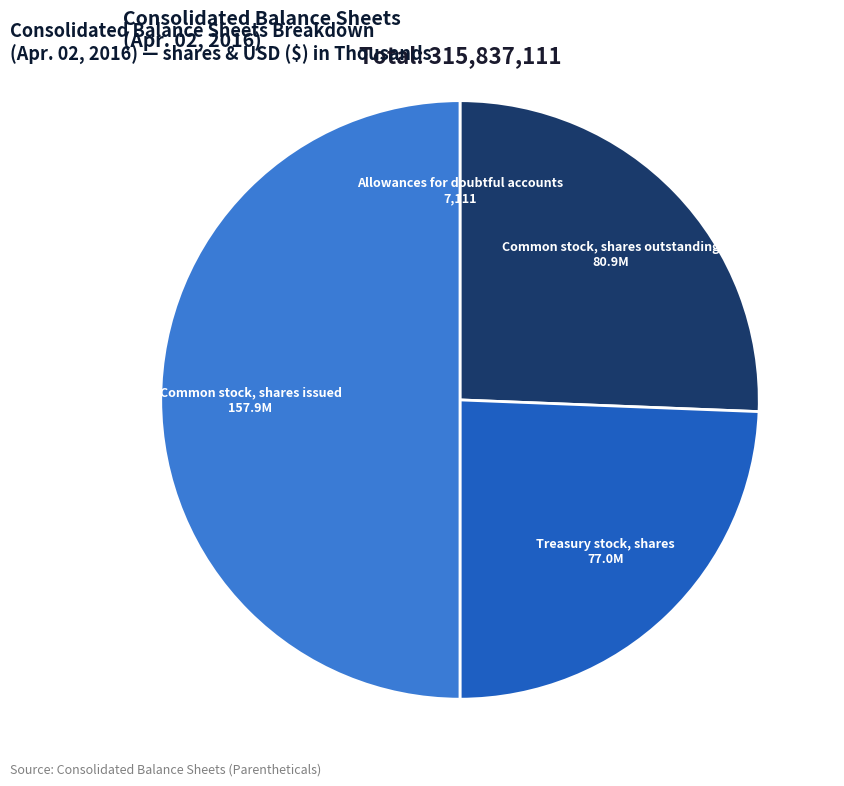

What is the largest slice in the pie chart?

Common stock, shares issued